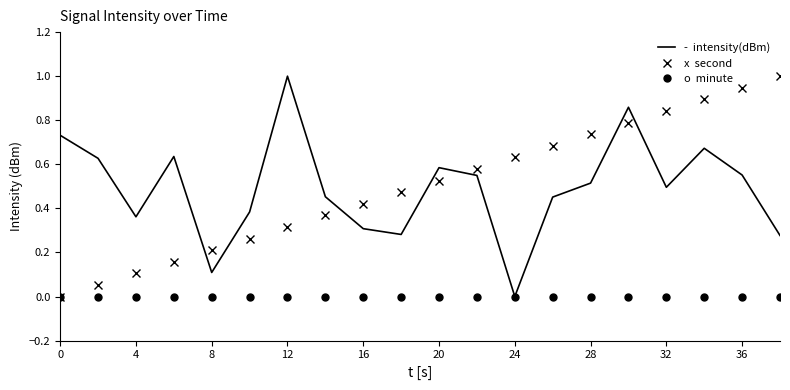

What is the greatest value displayed?

1.0